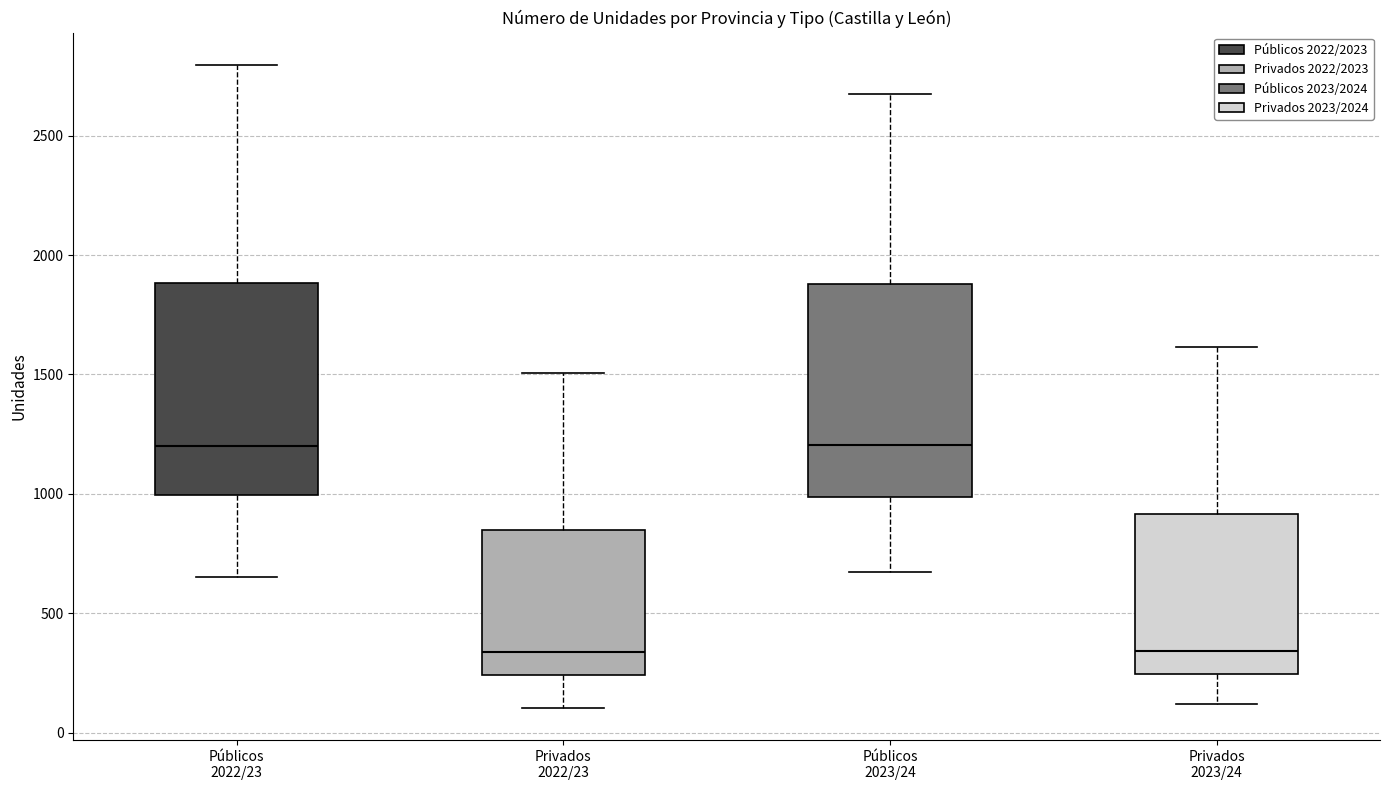

Reading left to right, read every box against the y-axis: the position of its median line, the range the box covers, and the ends of its whiskers. The values are not printed on the chart, so give them approximately, as read against the axis.

Públicos 2022/23: median 1200, box 1000 to 1900, whiskers 650 to 2800
Privados 2022/23: median 350, box 250 to 850, whiskers 100 to 1500
Públicos 2023/24: median 1200, box 1000 to 1900, whiskers 650 to 2650
Privados 2023/24: median 350, box 250 to 900, whiskers 100 to 1600